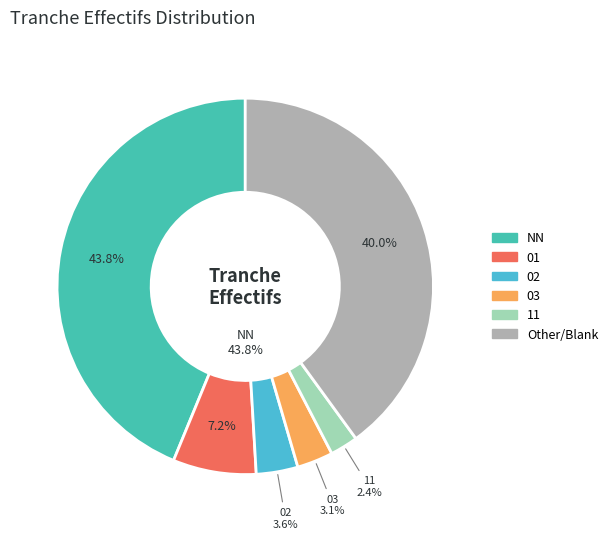

What is the largest slice in the pie chart?

NN